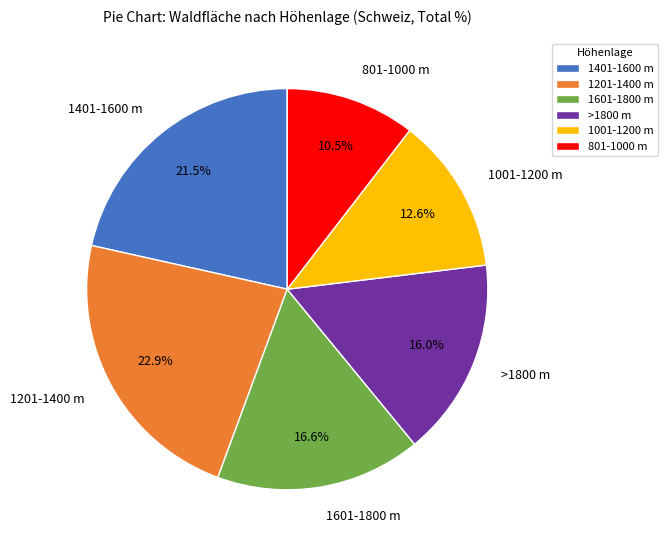

Which category has the smallest portion of the pie?

801-1000 m